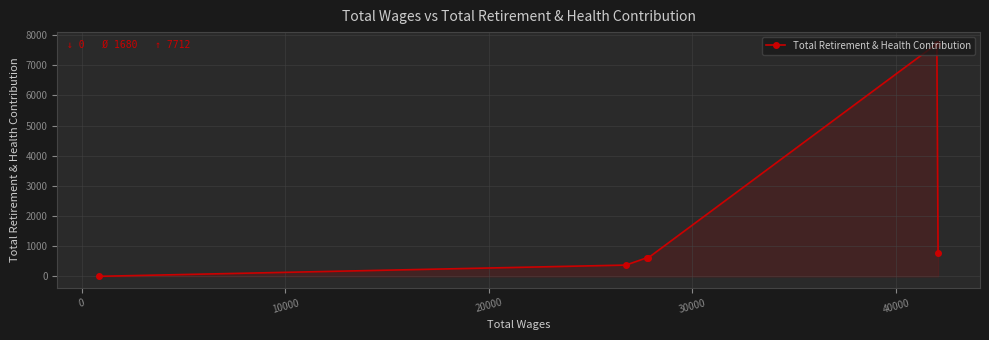

How many lines are shown in the chart?

1